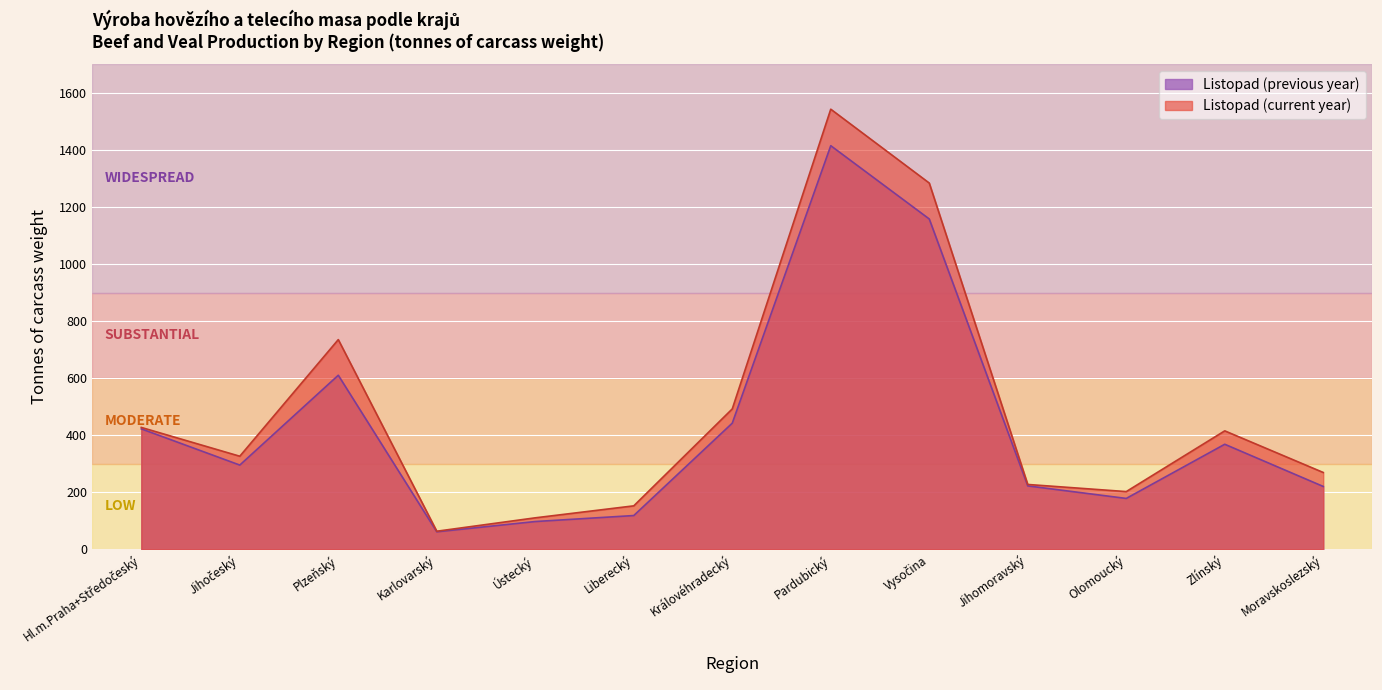

Rank the series at Olomoucký from lowest to highest value.

Listopad (previous year), Listopad (current year)